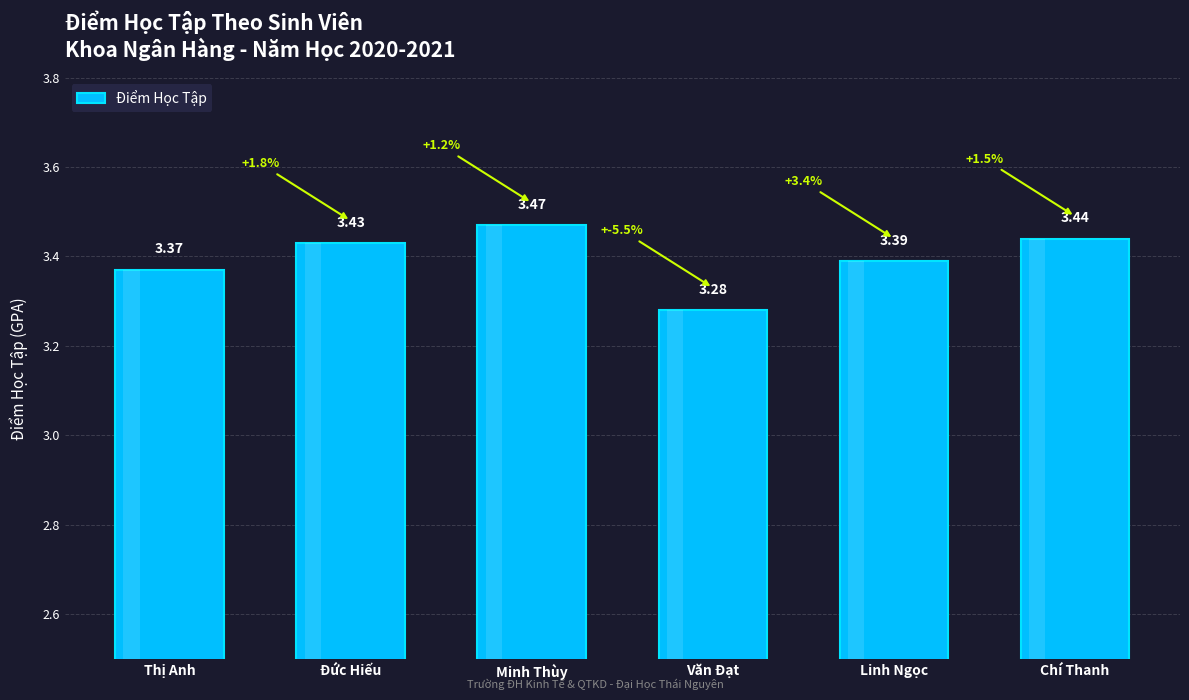

Reading left to right, transcribe all the data shown in this chart.

Thị Anh=3.4	Đức Hiếu=3.4	Minh Thùy=3.5	Văn Đạt=3.3	Linh Ngọc=3.4	Chí Thanh=3.4